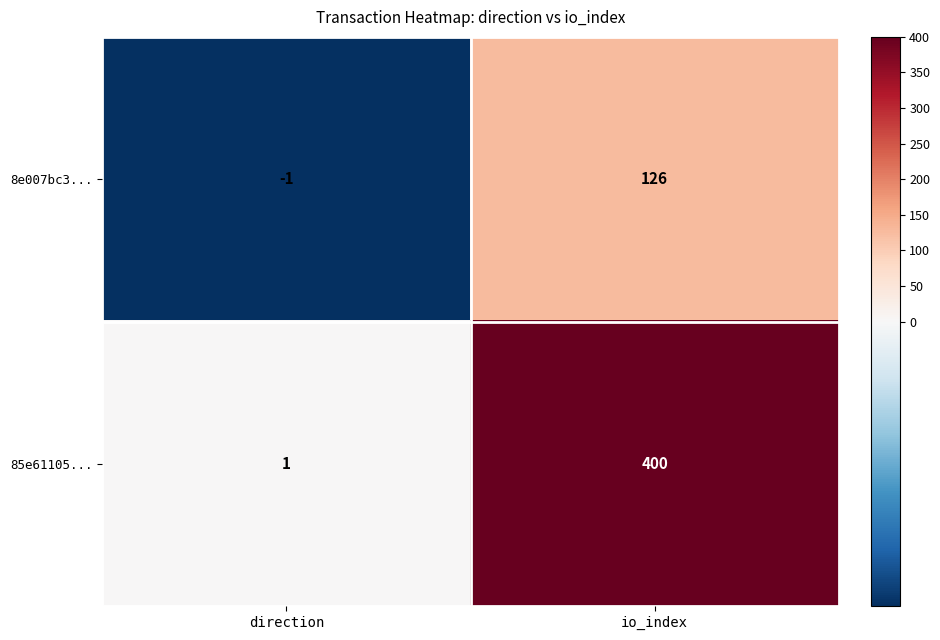

How many data points in 8e007bc3... are less than 126?

1